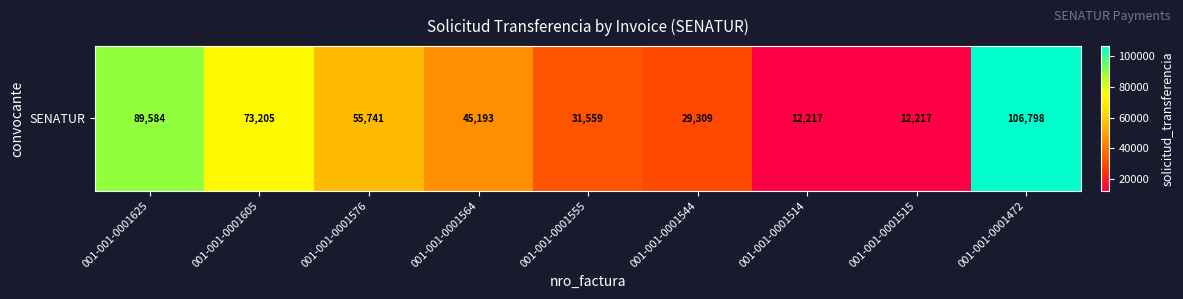

What is the change in value from 001-001-0001625 to 001-001-0001576?

-33843